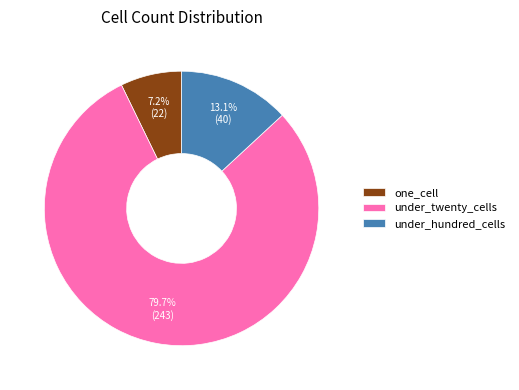

What is the largest slice in the pie chart?

under_twenty_cells